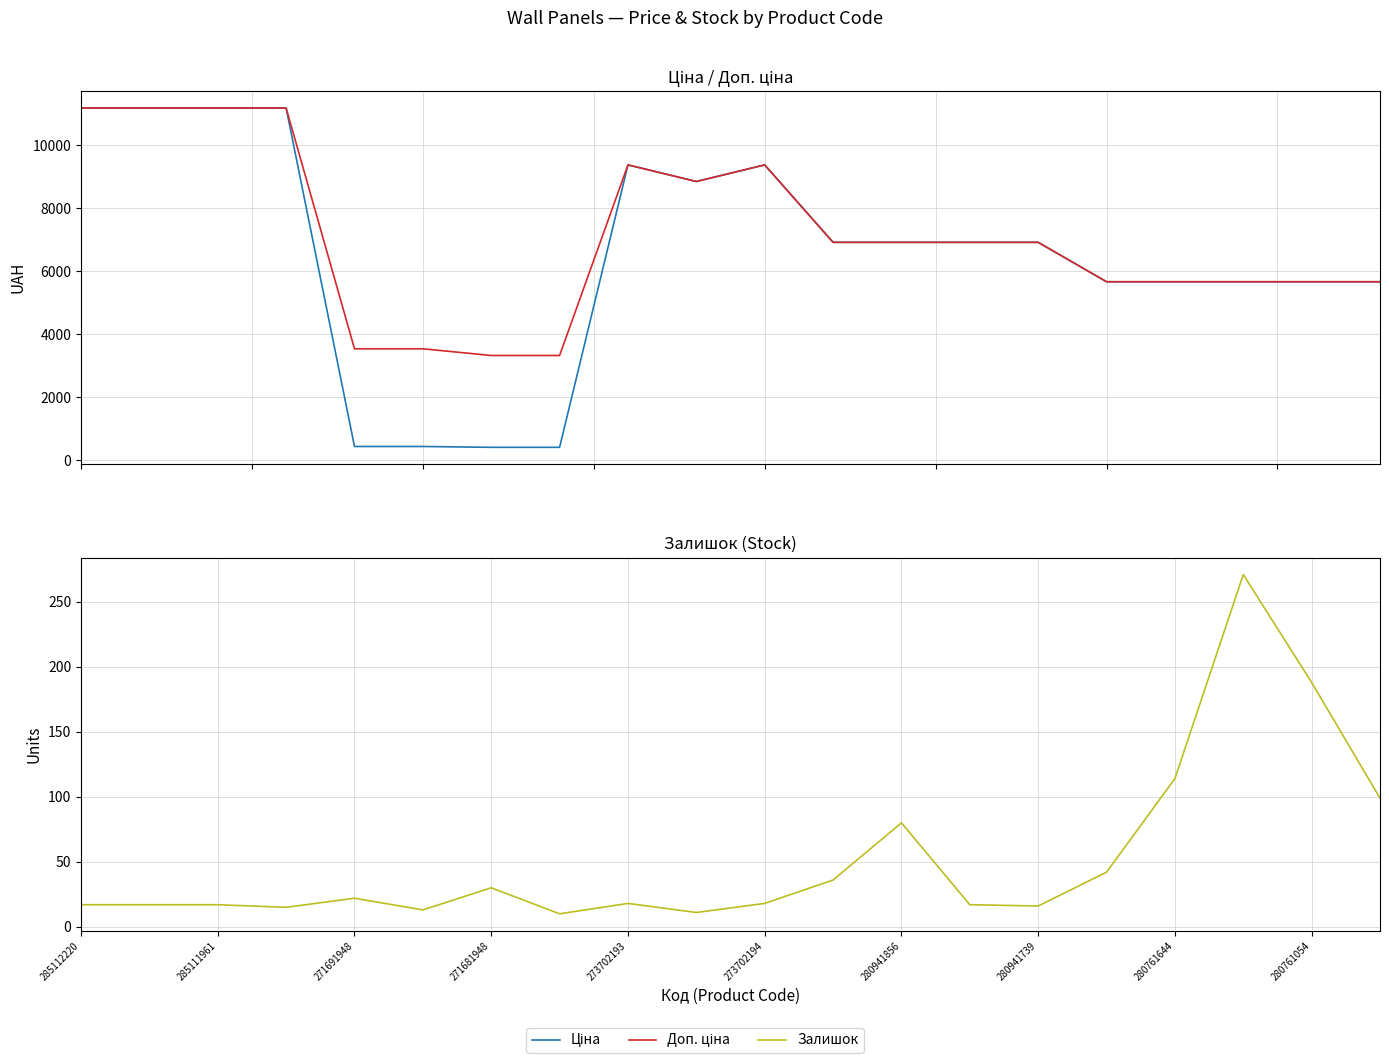

Reading left to right, list all the values displayed in this chart.

Ціна: 11188.2	11188.2	11188.2	11188.2	443.1	443.1	416.6	416.6	9384.0	8856.7	9384.0	6925.7	6925.7	6925.7	6925.7	5673.8	5673.8	5673.8	5673.8	5673.8
Доп. ціна: 11188.2	11188.2	11188.2	11188.2	3545.0	3545.0	3332.5	3332.5	9384.0	8856.7	9384.0	6925.7	6925.7	6925.7	6925.7	5673.8	5673.8	5673.8	5673.8	5673.8
Залишок: 17.0	17.0	17.0	15.0	22.0	13.0	30.0	10.0	18.0	11.0	18.0	36.0	80.0	17.0	16.0	42.0	114.0	271.0	188.0	99.0